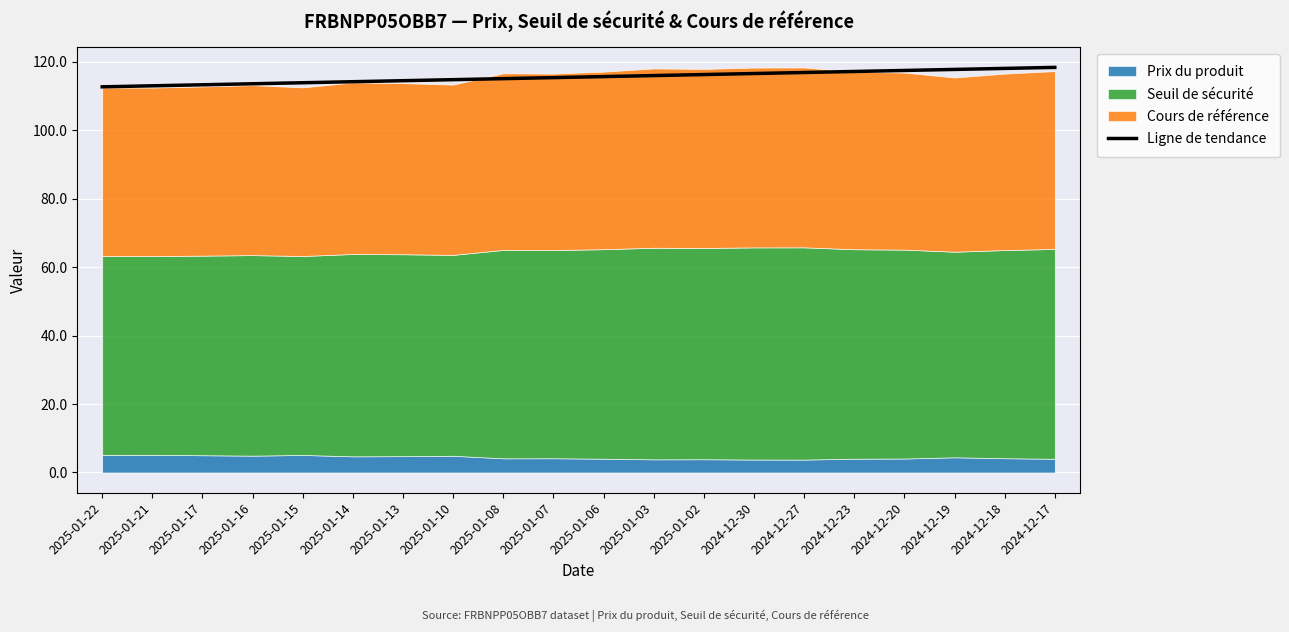

Reading right to left, transcribe all the data shown in this chart.

2024-12-17=118.4	2024-12-18=118.1	2024-12-19=117.8	2024-12-20=117.5	2024-12-23=117.2	2024-12-27=116.9	2024-12-30=116.6	2025-01-02=116.3	2025-01-03=116.0	2025-01-06=115.7	2025-01-07=115.4	2025-01-08=115.1	2025-01-10=114.8	2025-01-13=114.5	2025-01-14=114.2	2025-01-15=113.9	2025-01-16=113.6	2025-01-17=113.3	2025-01-21=113.0	2025-01-22=112.7